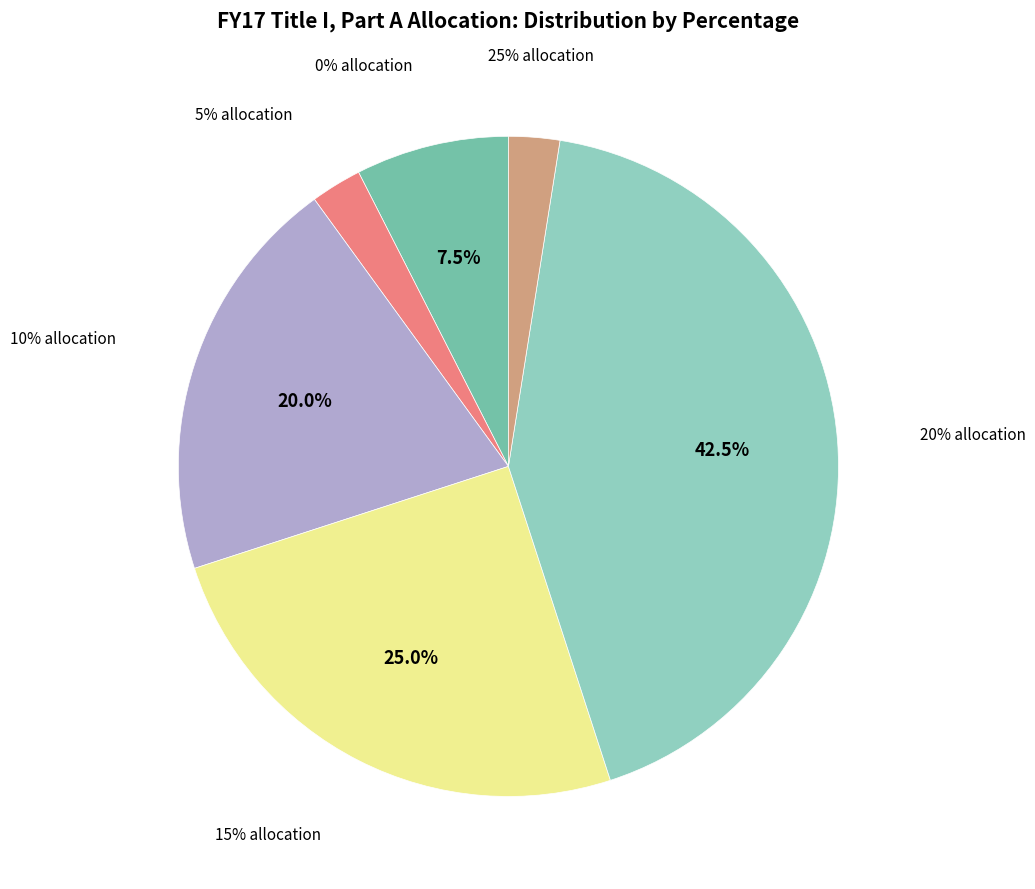

Which has a higher value, 20% allocation or 0% allocation?

20% allocation